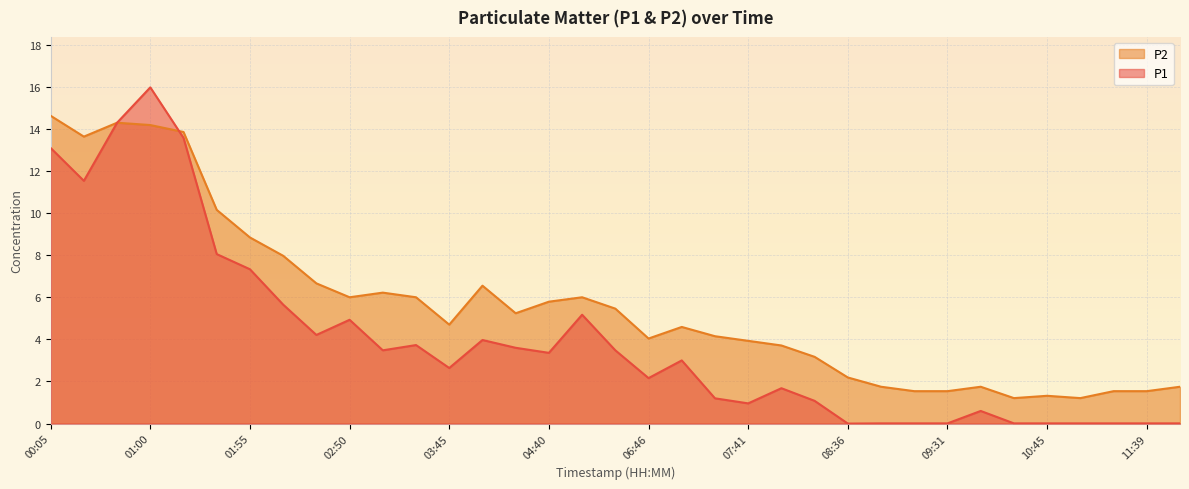

At which category is the sum across all series the highest?

01:00